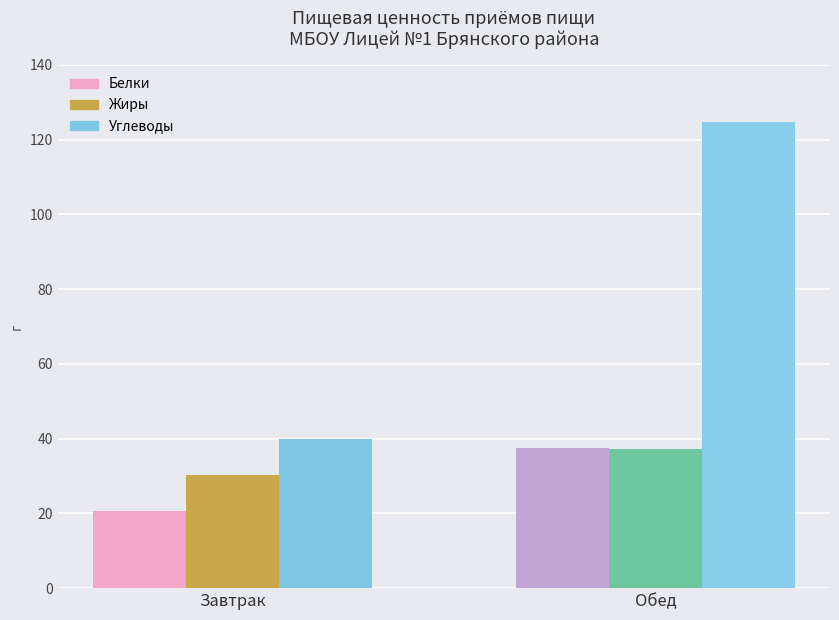

List the series in order of their peak value, lowest first.

Жиры, Белки, Углеводы